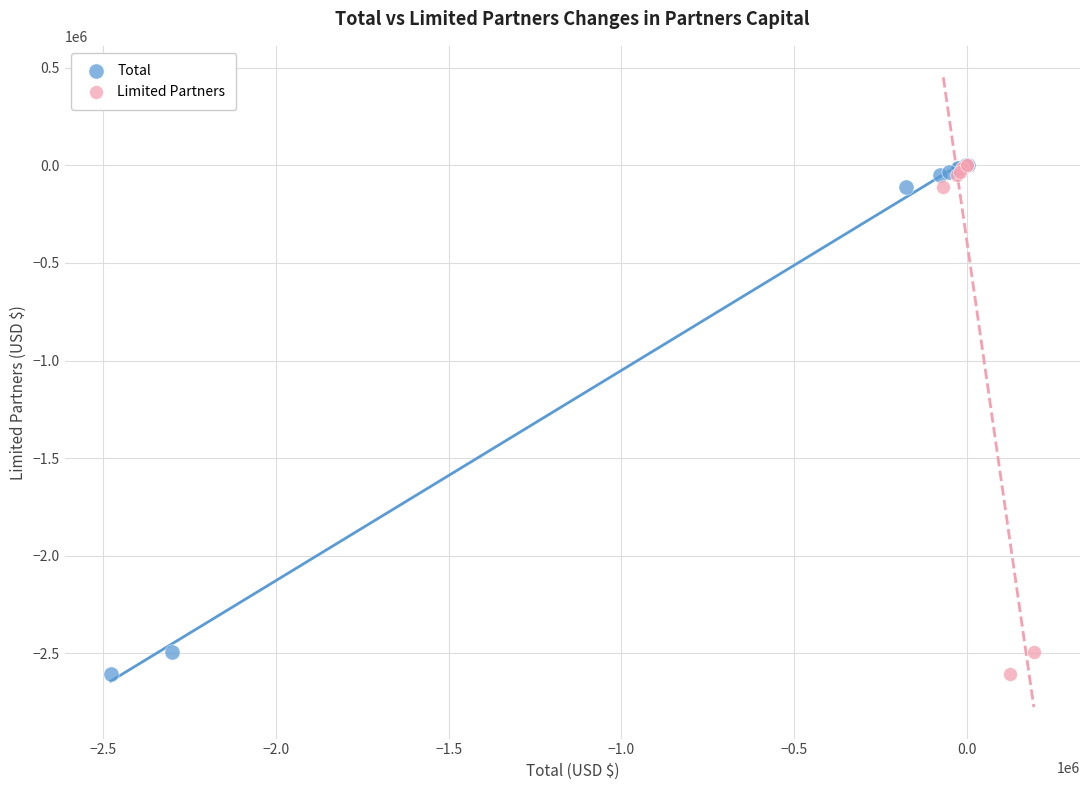

What are all the series names shown in the legend?

Total, Limited Partners